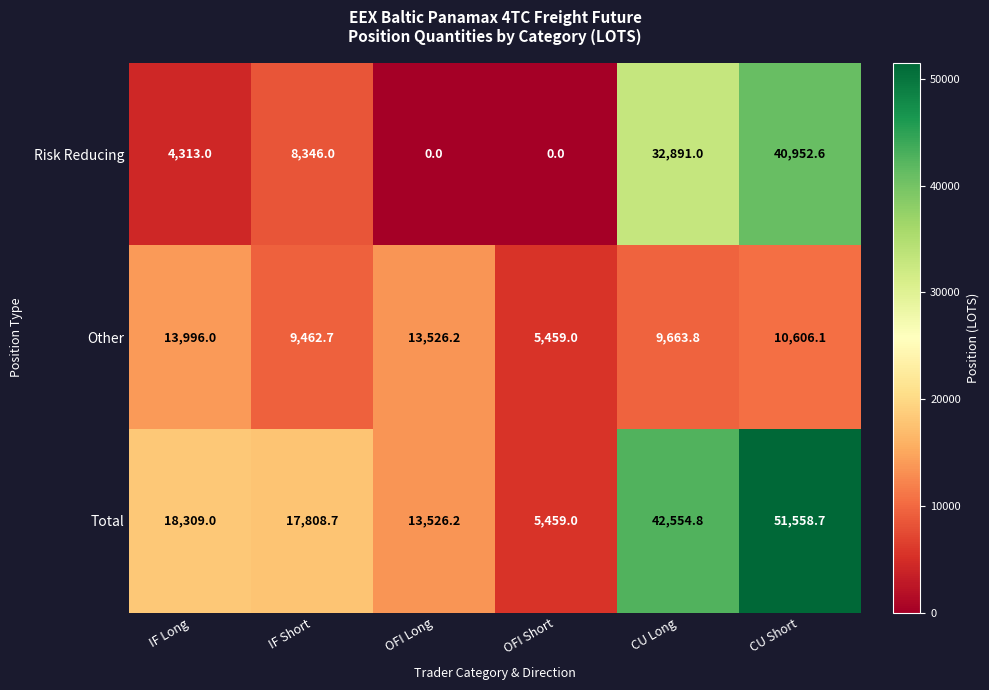

Read the Other value at OFI Short.

5459.0